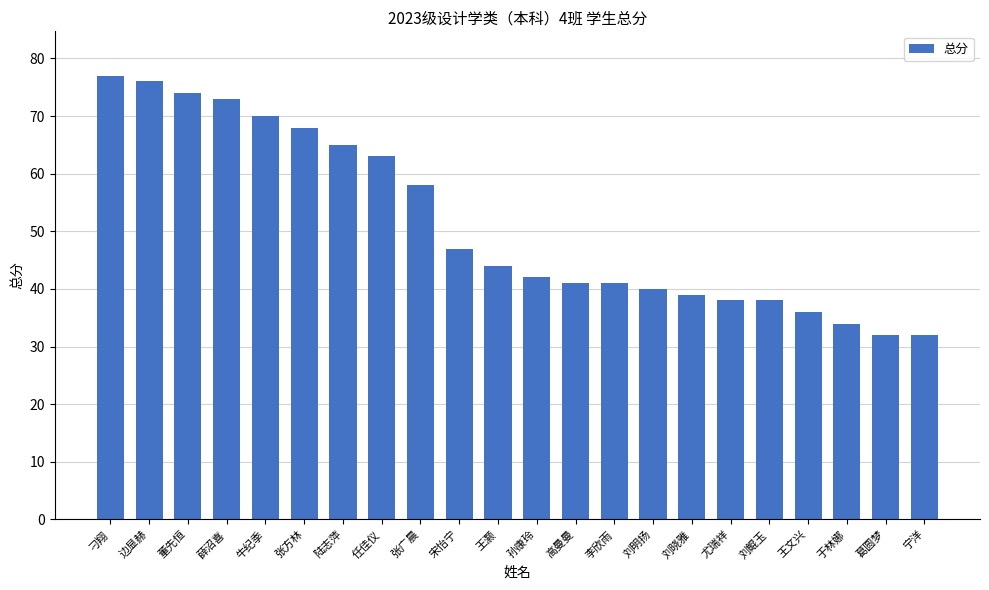

Reading left to right, extract all data points from this chart.

刁翔=77	边显赫=76	董先恒=74	薛沼喜=73	牛纪季=70	张方林=68	陆志萍=65	任佳仪=63	张广晨=58	宋怡宁=47	王灏=44	孙康玲=42	高曼曼=41	李欣雨=41	刘明扬=40	刘晓雅=39	尤瑞祥=38	刘鲲玉=38	王文兴=36	于林娜=34	葛圆梦=32	宁洋=32